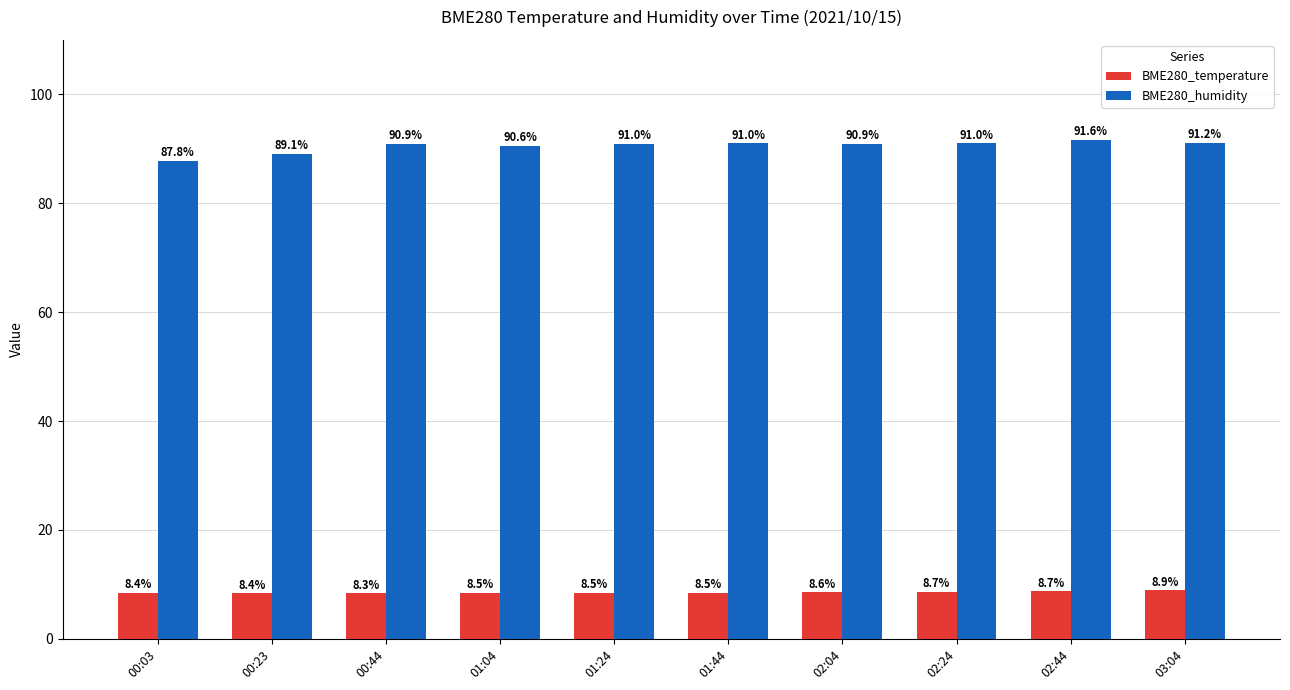

What is the total value across all series at 02:44?

100.3